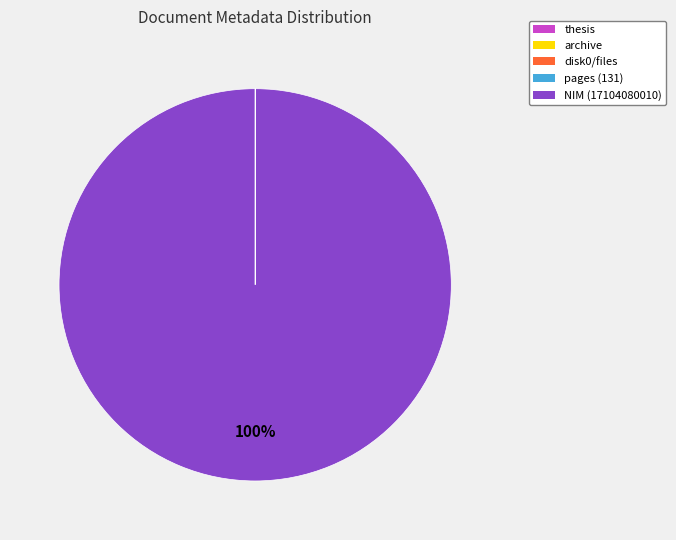

Is there any slice that represents more than half of the pie?

Yes